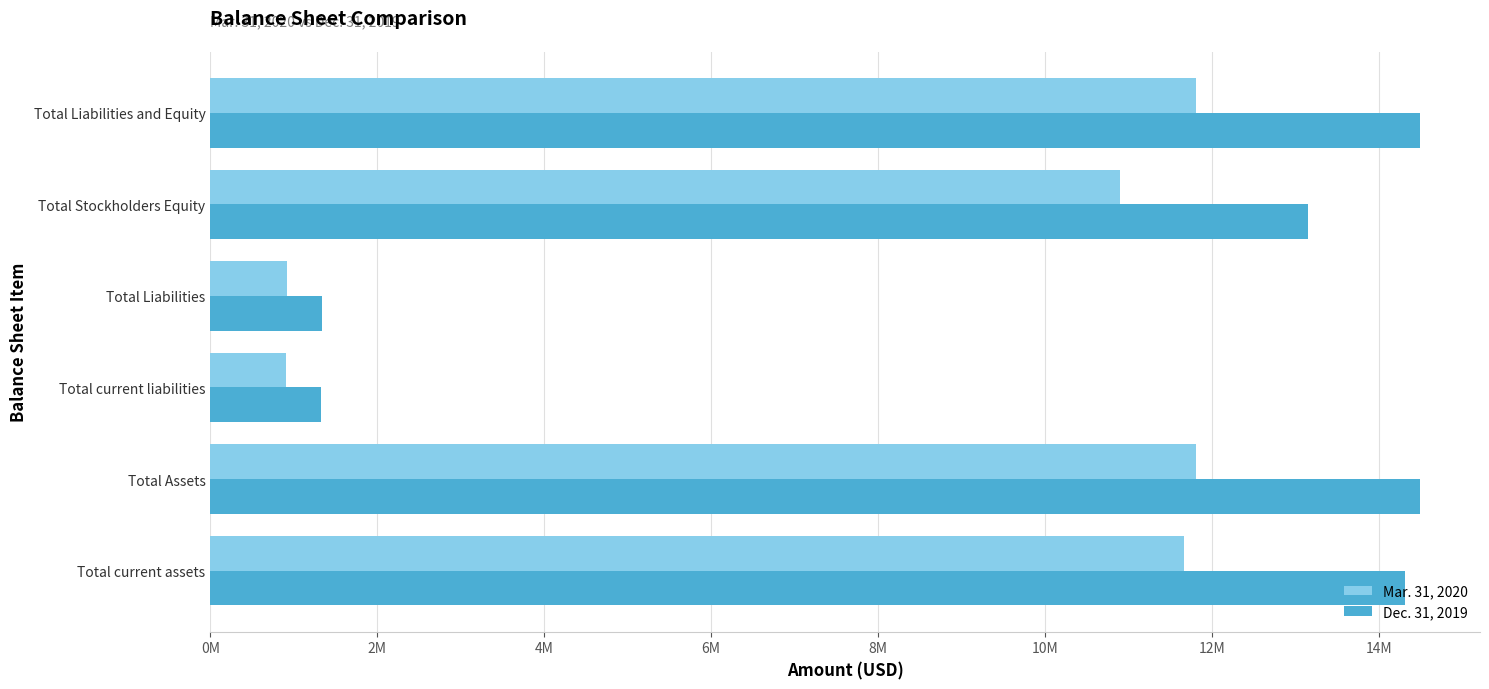

Which series has the widest spread of values?

Dec. 31, 2019